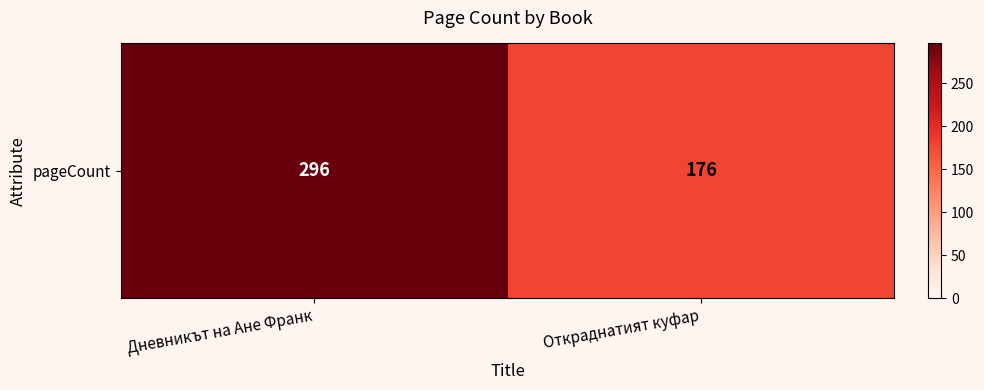

The chart shows a value of 176 at Откраднатият куфар. True or false?

True